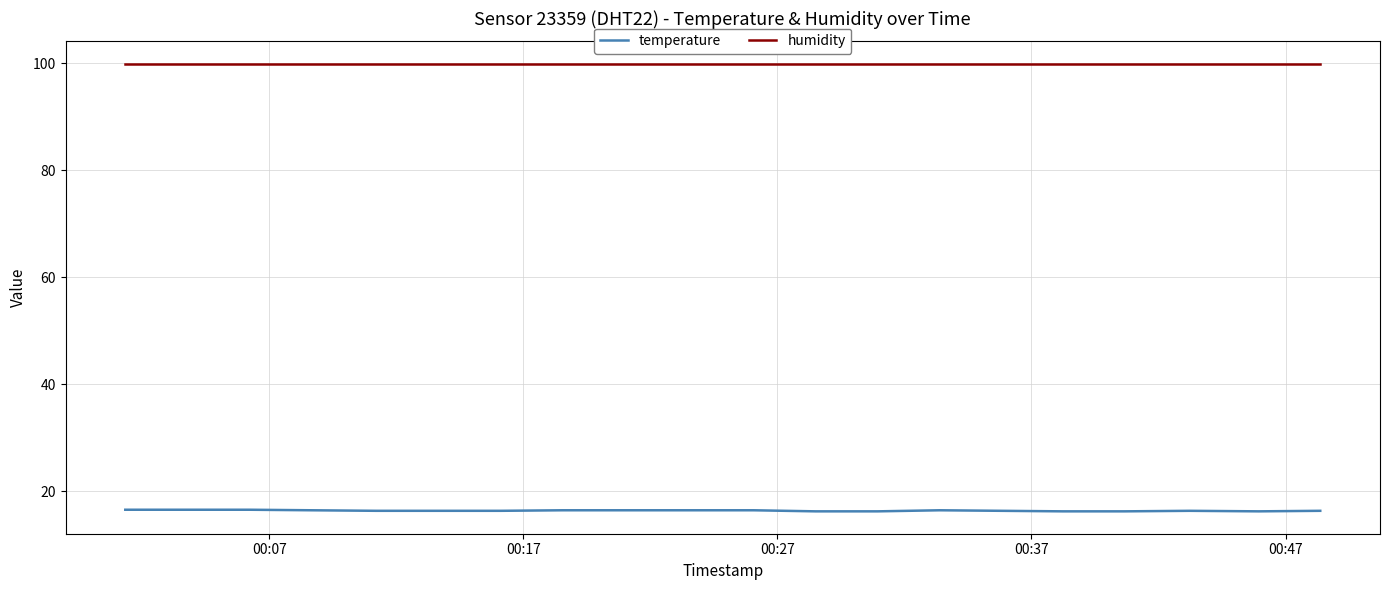

Which series has the widest spread of values?

temperature